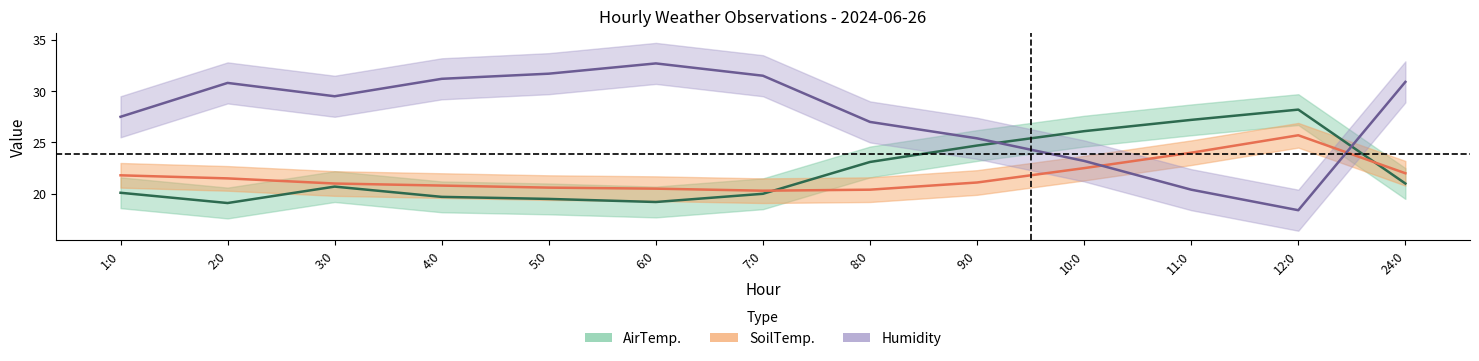

How many data points in Humidity are above 29?

7